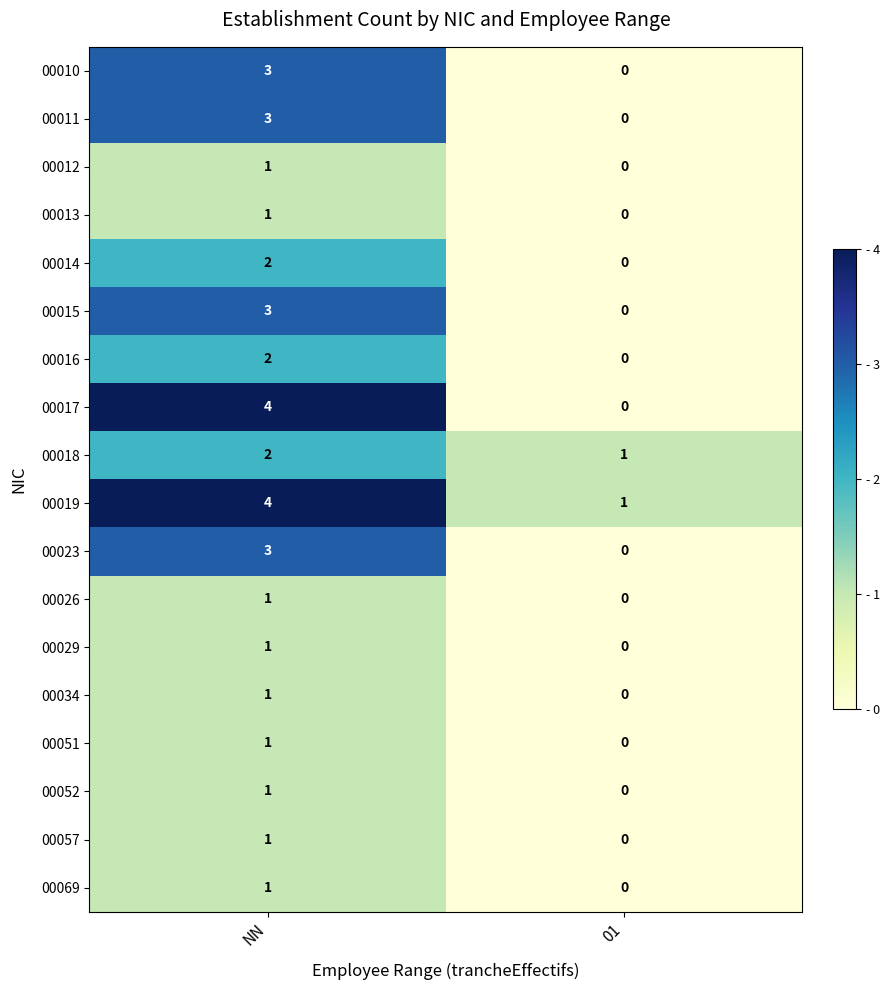

How many positive values does the 00016 series have?

1